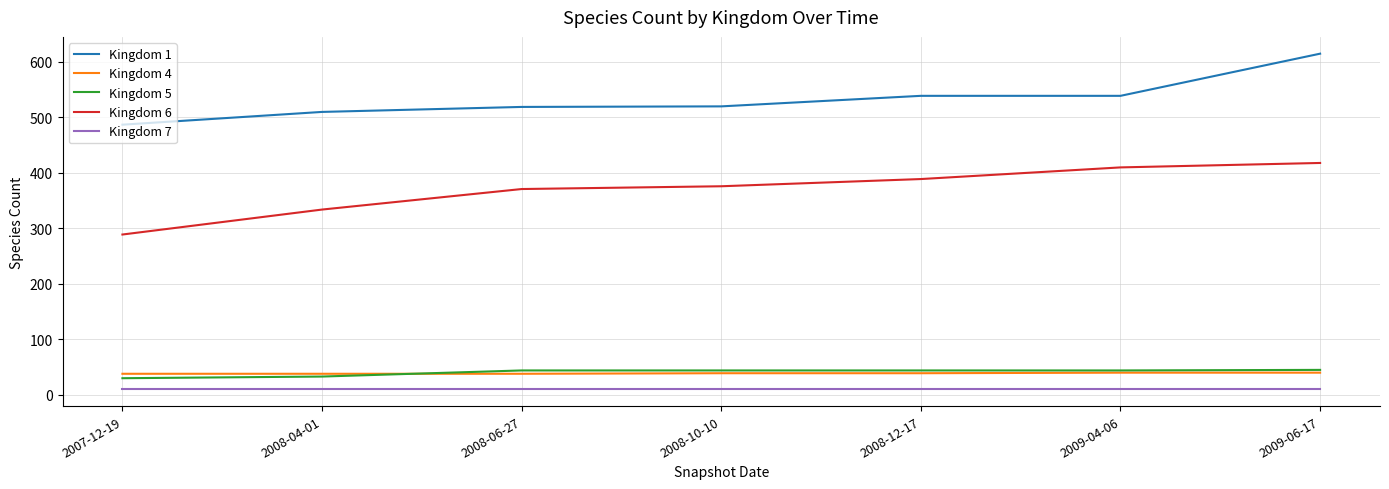

The Kingdom 5 series shows 45 at 2009-06-17. True or false?

True